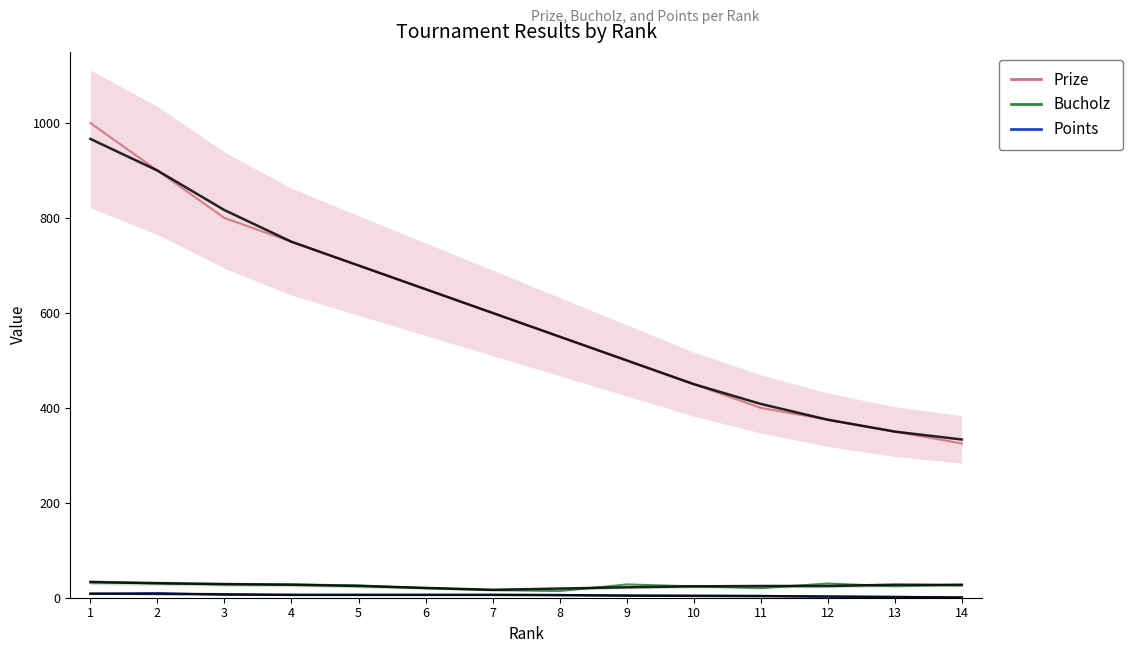

How many values in the Bucholz series are below 28?

7